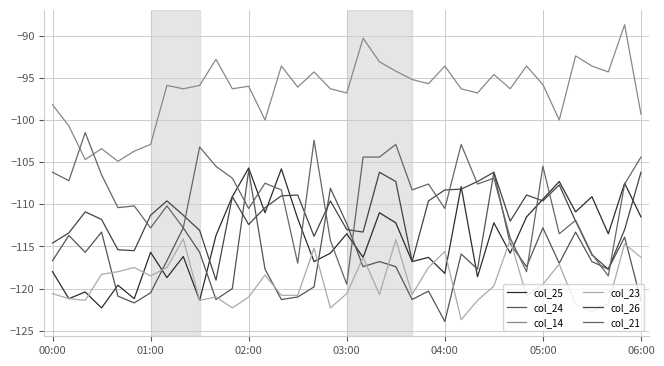

What are all the series names shown in the legend?

col_25, col_24, col_14, col_23, col_26, col_21